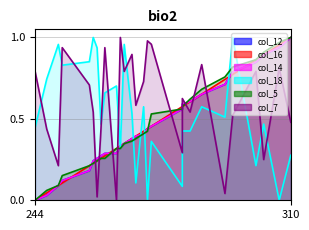

Does the chart have visible grid lines?

Yes